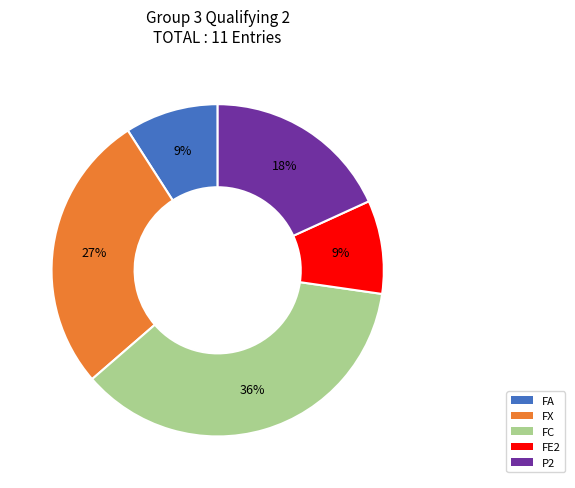

What is the largest slice in the pie chart?

FC